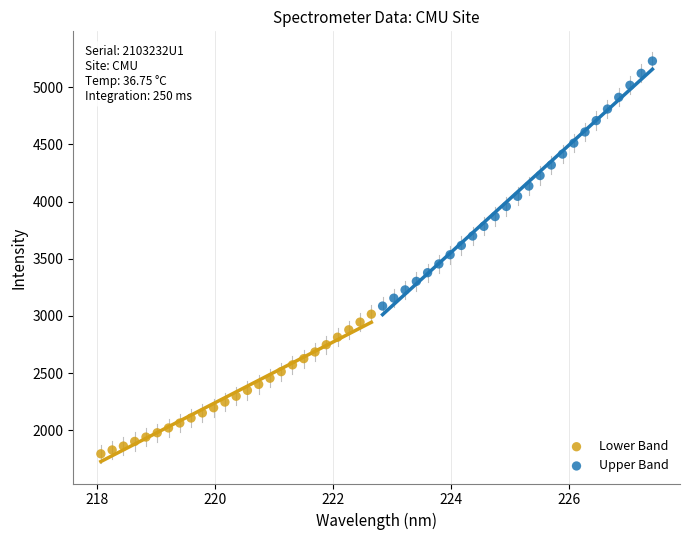

Which series contains the highest Y value?

Upper Band